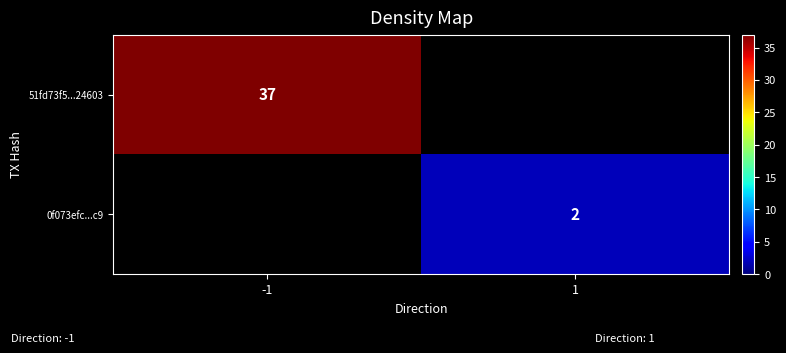

At how many categories does at least one series exceed 30?

1